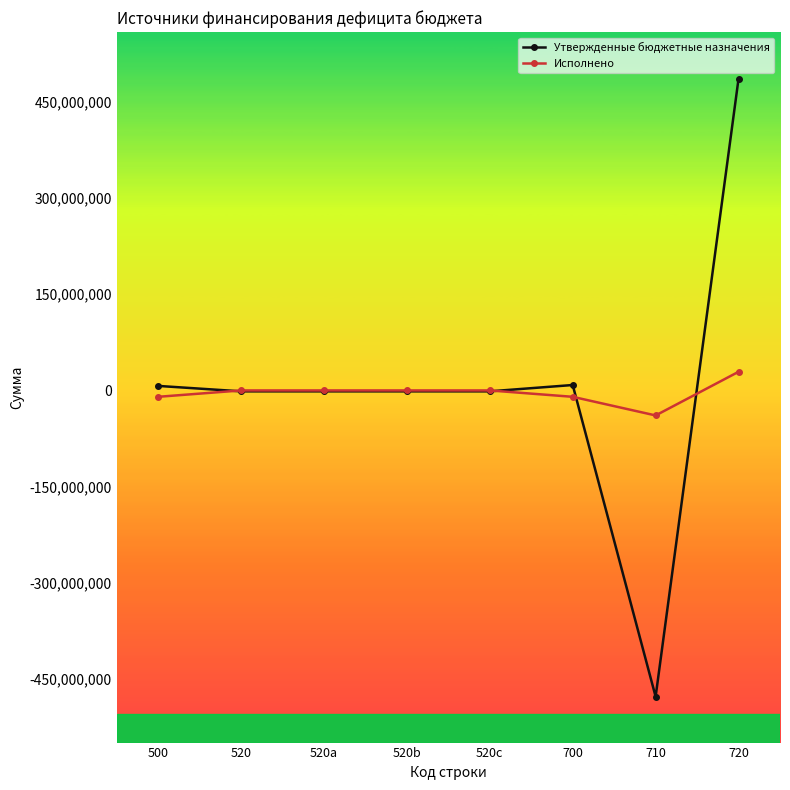

The value of Исполнено at 520 is 0.0. True or false?

True